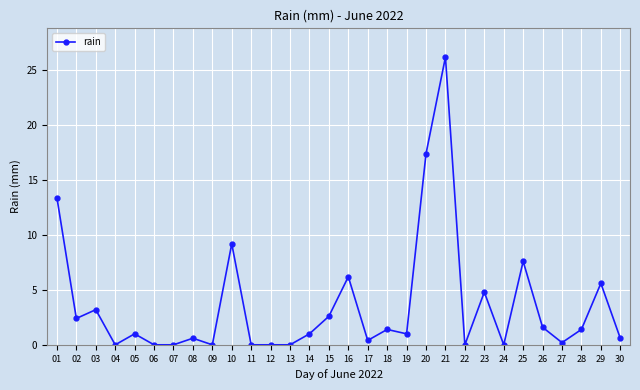

Count the number of categories in the chart.

30